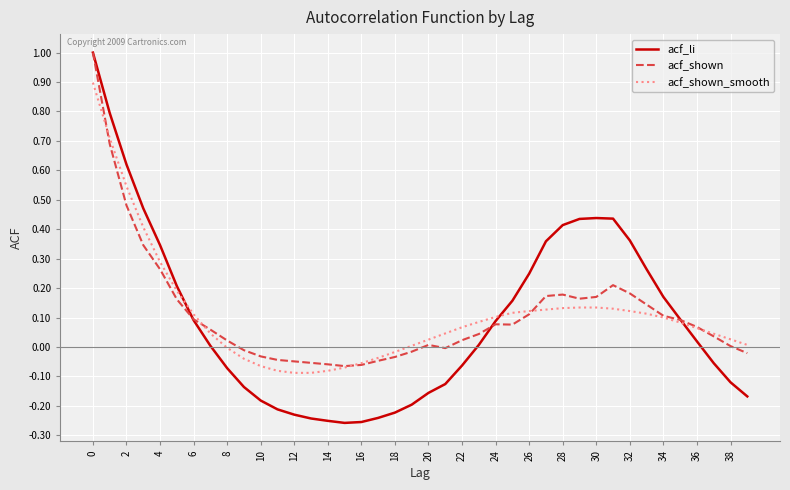

What is the maximum value shown in the chart?

1.0